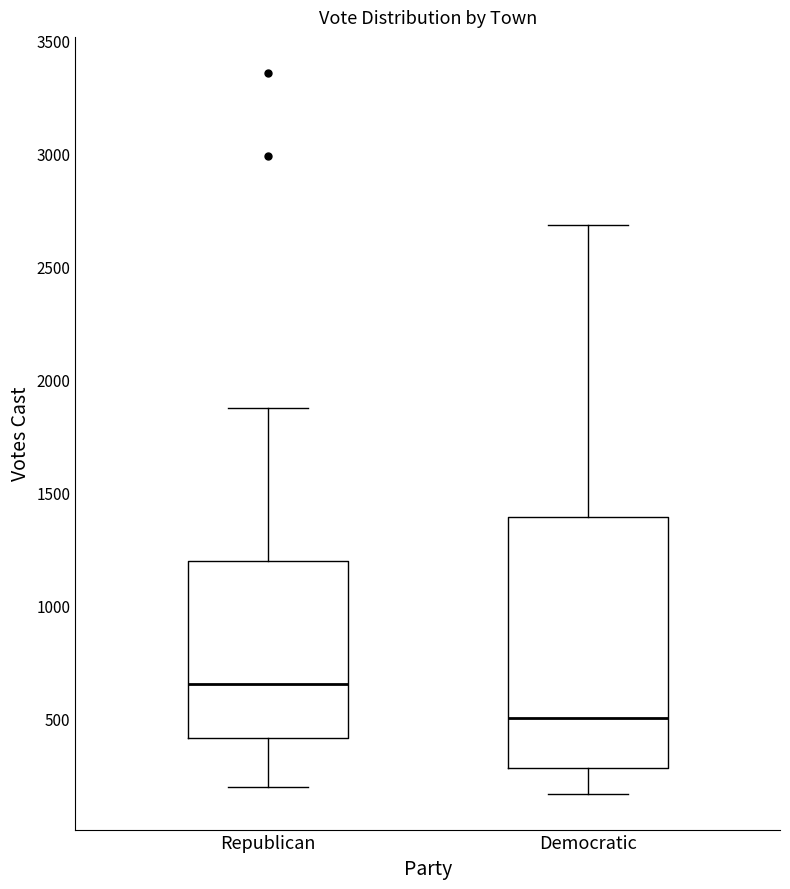

Reading left to right, read every box against the y-axis: the position of its median line, the range the box covers, and the ends of its whiskers. The values are not printed on the chart, so give them approximately, as read against the axis.

Republican: median 650, box 400 to 1200, whiskers 200 to 1850
Democratic: median 500, box 300 to 1400, whiskers 150 to 2700